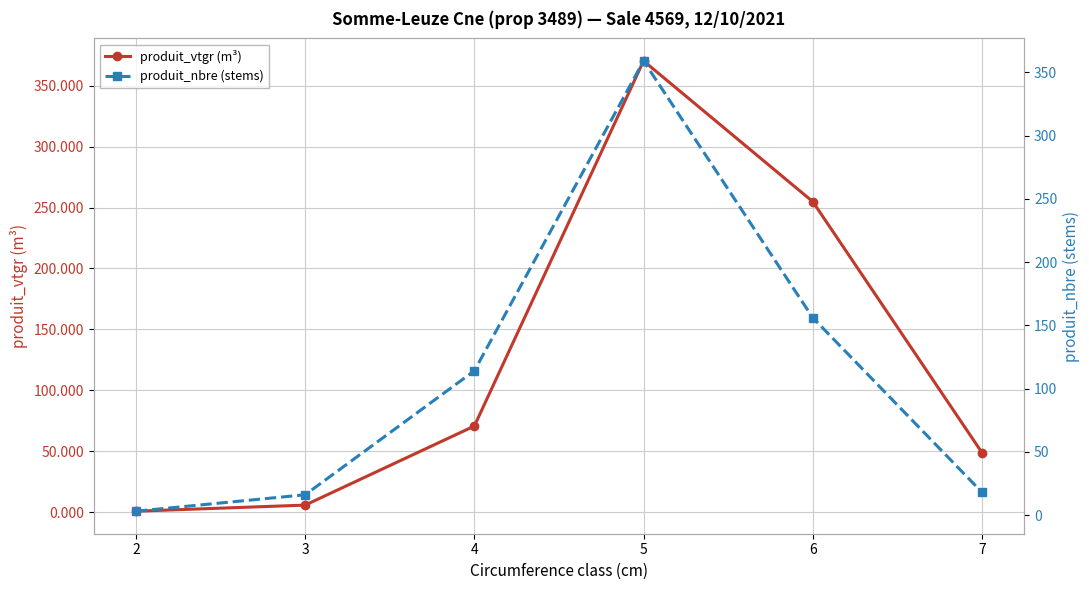

What are all the series names shown in the legend?

produit_vtgr (m³), produit_nbre (stems)